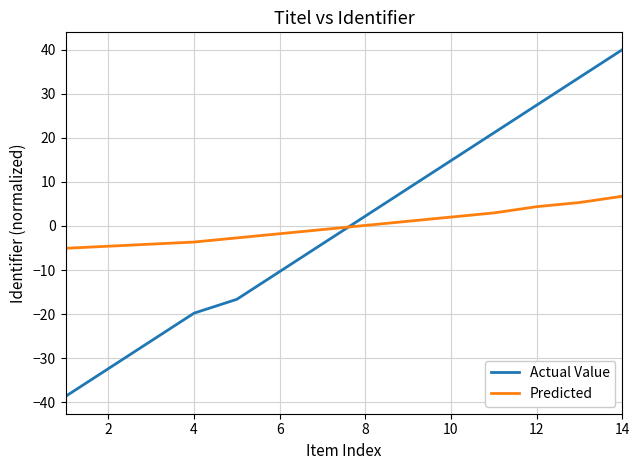

Which series has the widest spread of values?

Actual Value